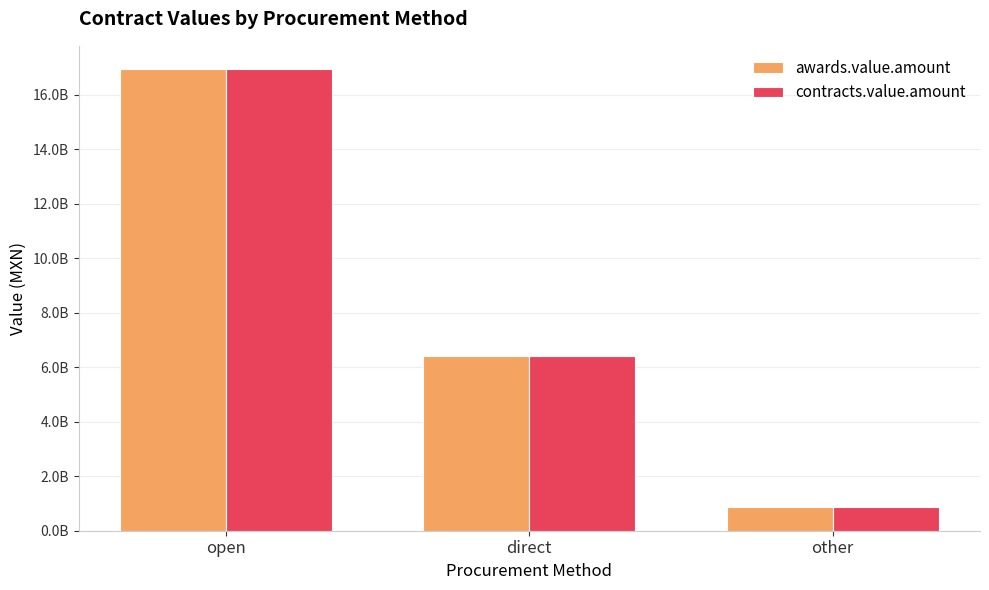

Does the chart contain any negative values?

No